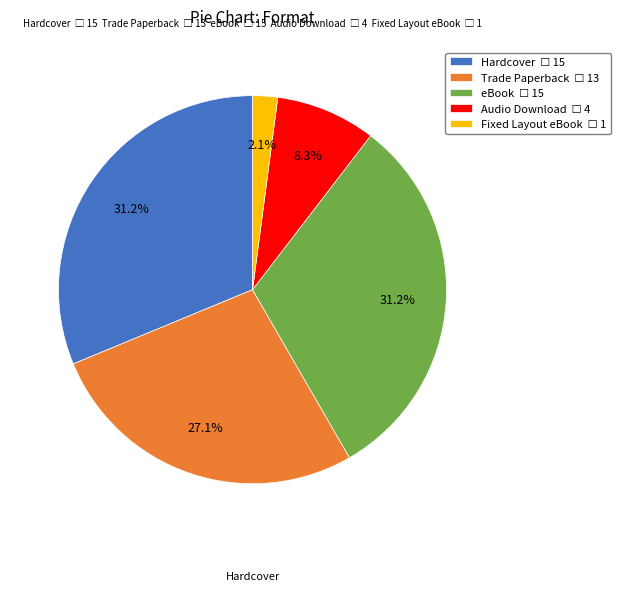

Is there a majority slice in this chart?

No